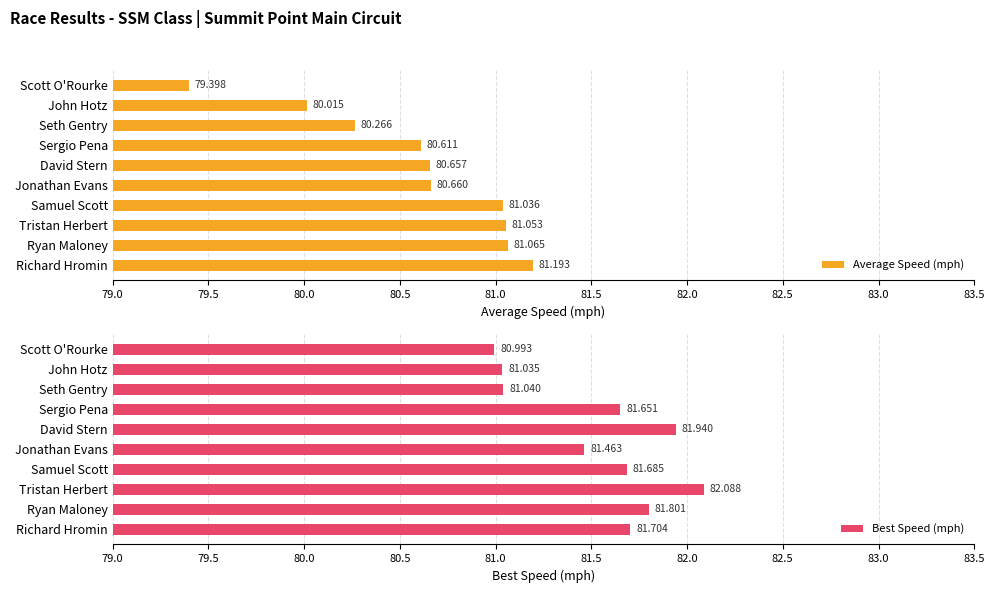

How many distinct data groups are displayed?

2